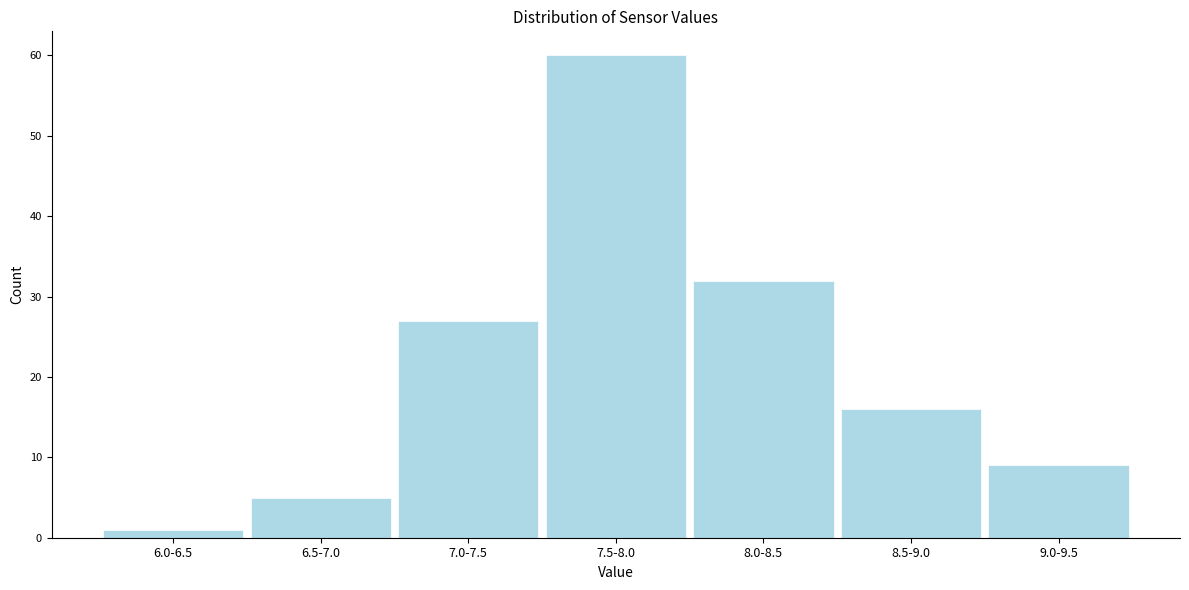

Reading left to right, transcribe all the data shown in this chart.

6.0-6.5=1	6.5-7.0=5	7.0-7.5=27	7.5-8.0=60	8.0-8.5=32	8.5-9.0=16	9.0-9.5=9